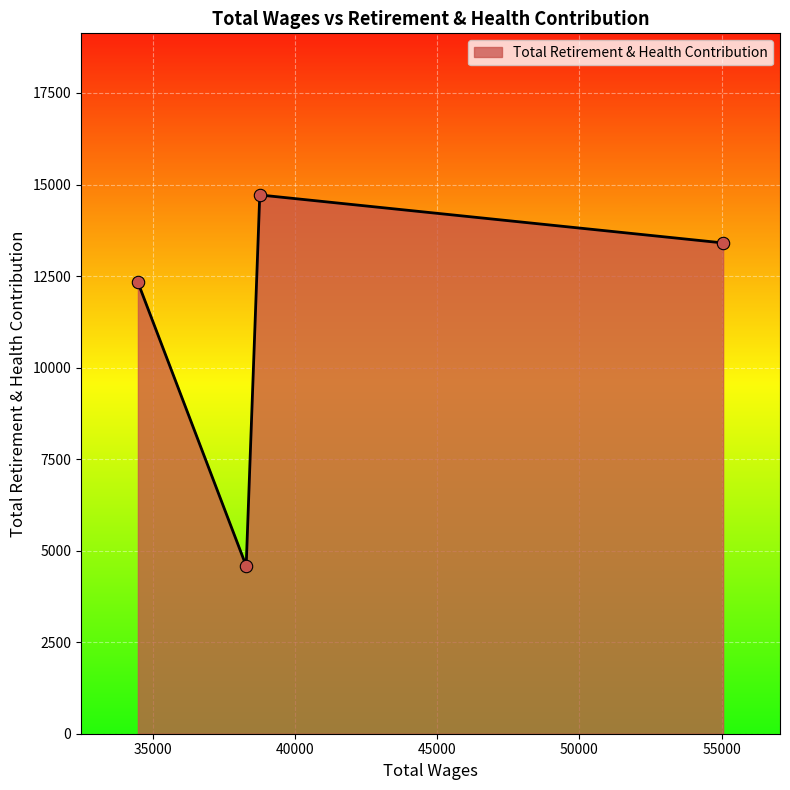

What is the difference between the maximum and minimum values?

10133